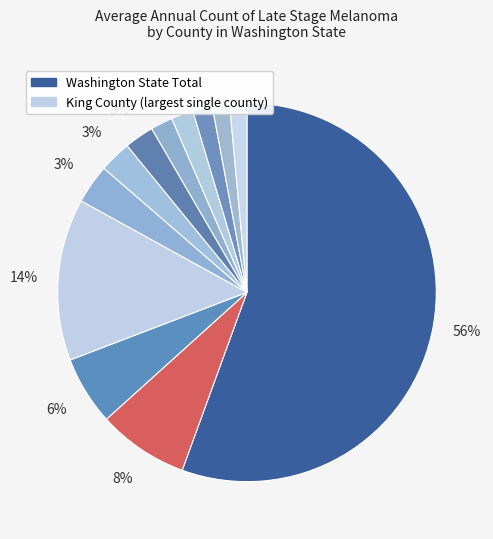

Which category accounts for the majority?

Washington(5)